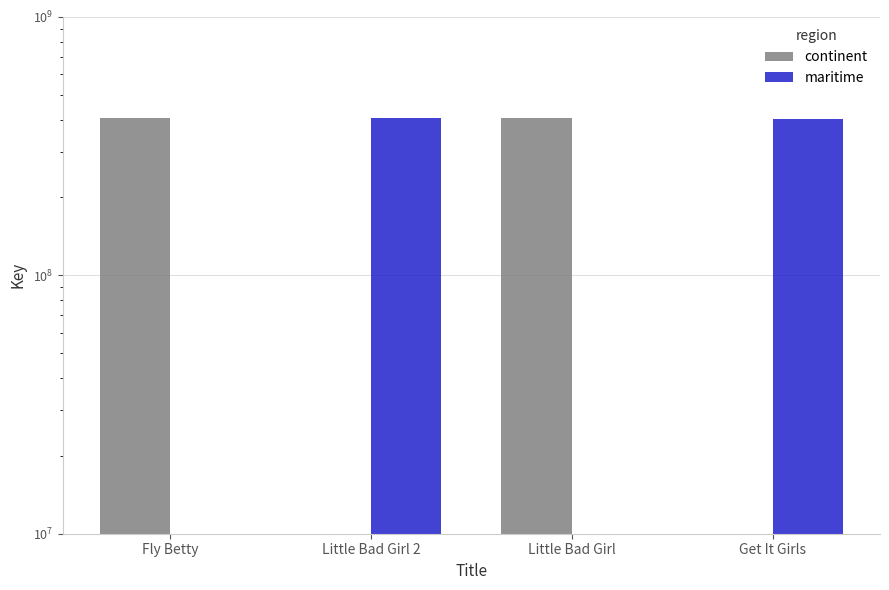

Read the continent value at Fly Betty, to the nearest 10.

405371630